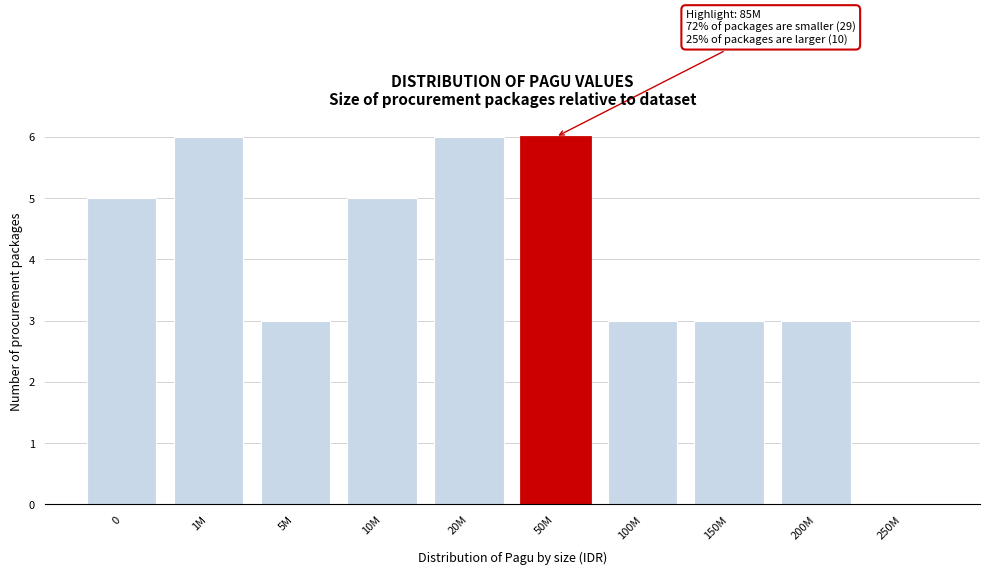

Reading left to right, extract all data points from this chart.

0=5	1M=6	5M=3	10M=5	20M=6	50M=6	100M=3	150M=3	200M=3	250M=0